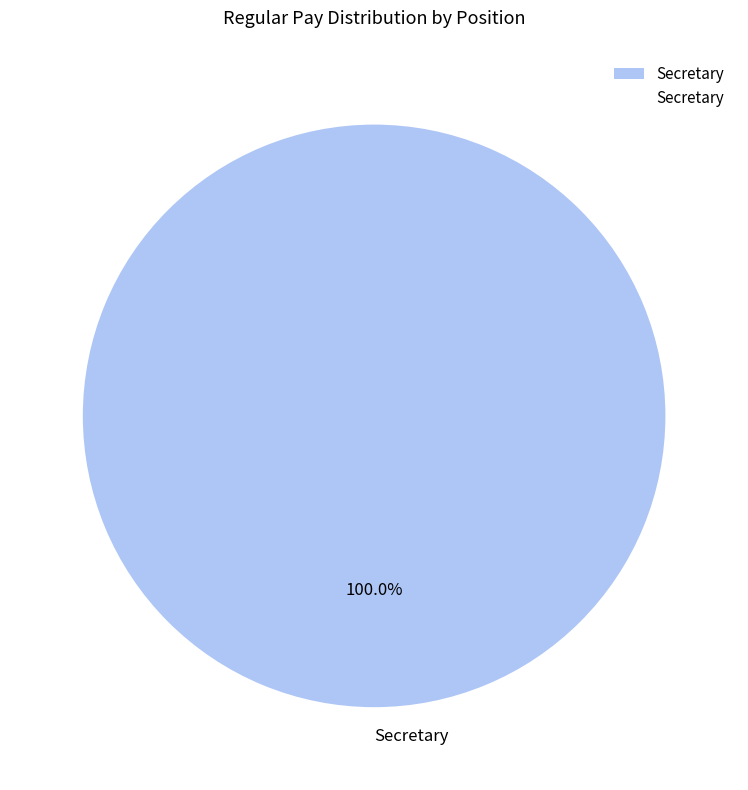

Is there a majority slice in this chart?

Yes